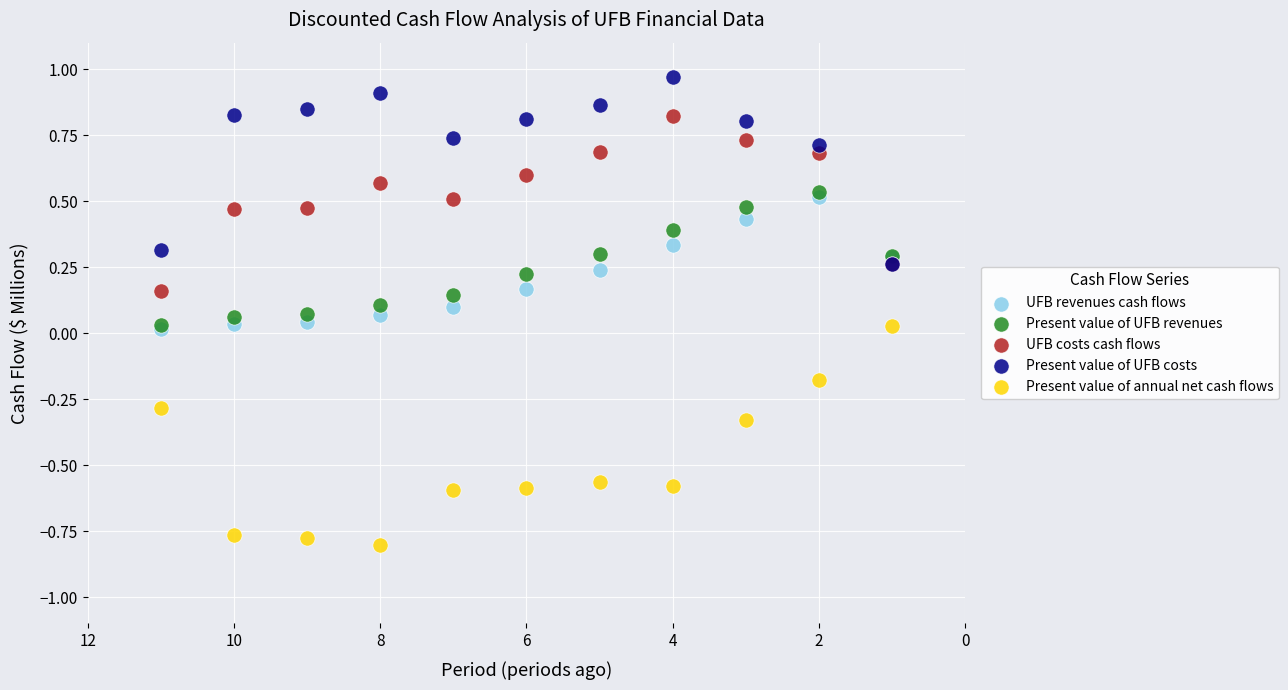

What are all the series names shown in the legend?

UFB revenues cash flows, Present value of UFB revenues, UFB costs cash flows, Present value of UFB costs, Present value of annual net cash flows